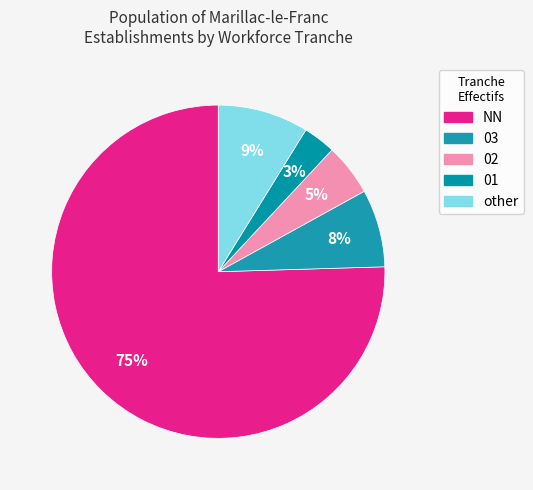

To the nearest percent, what is the average slice percentage?

20%